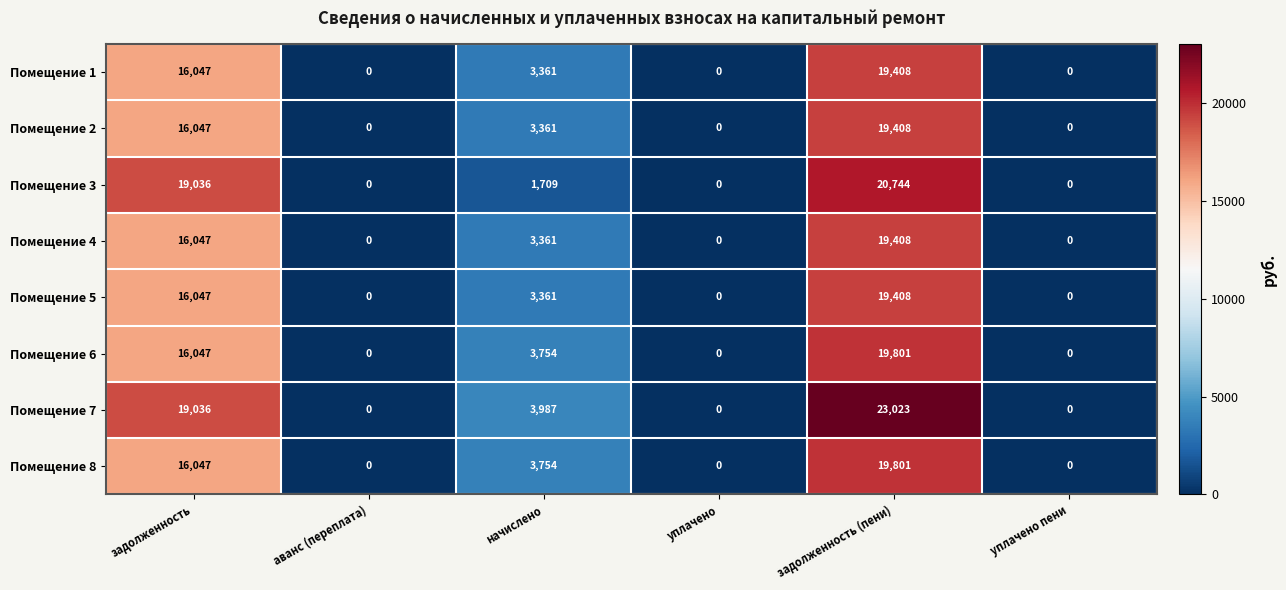

What is the spread (max minus min) of values at задолженность?

2989